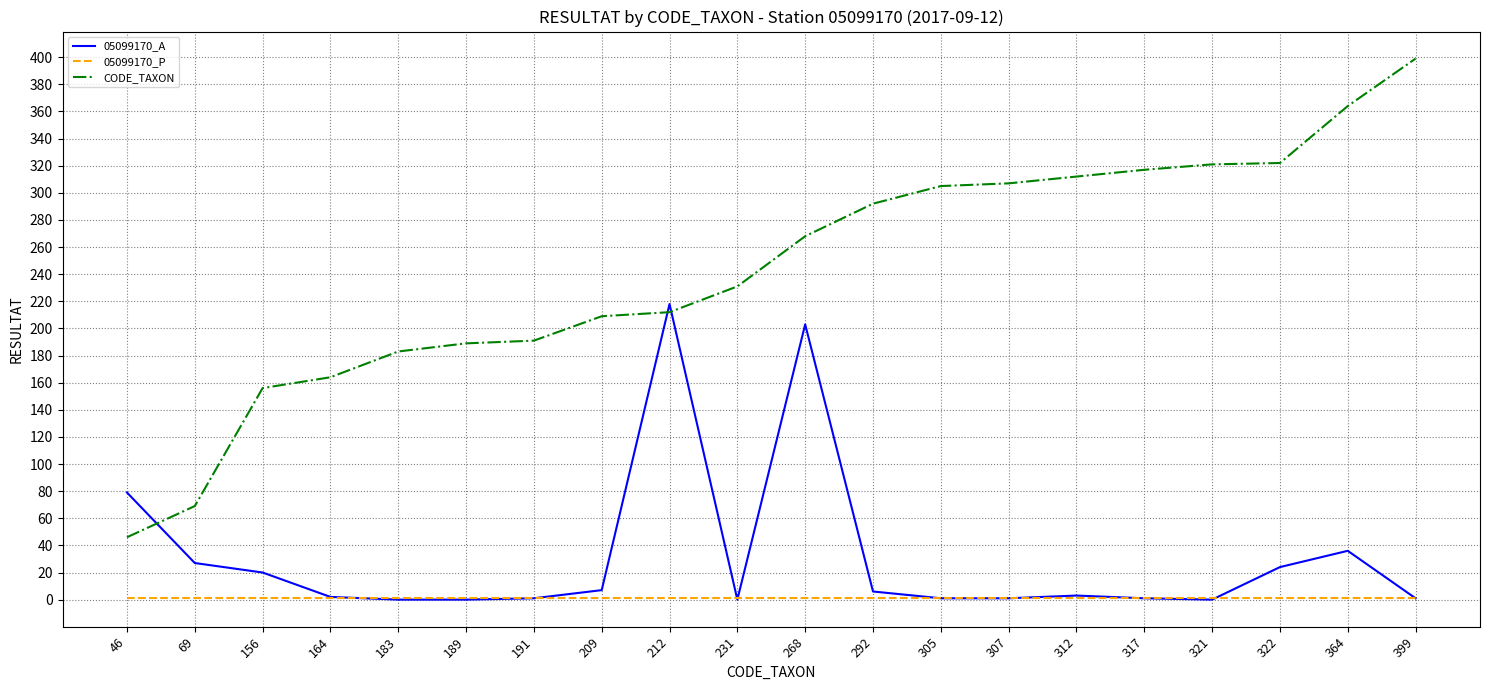

List the series in order of their peak value, highest first.

CODE_TAXON, 05099170_A, 05099170_P